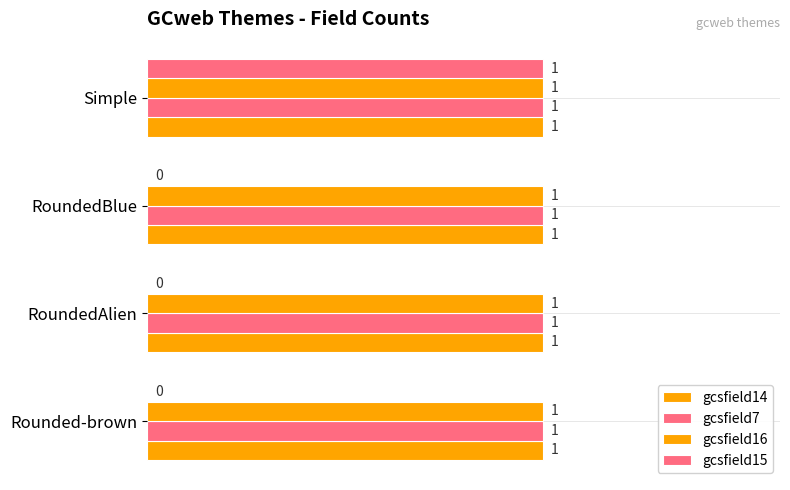

How many data points in gcsfield15 are above 0?

1